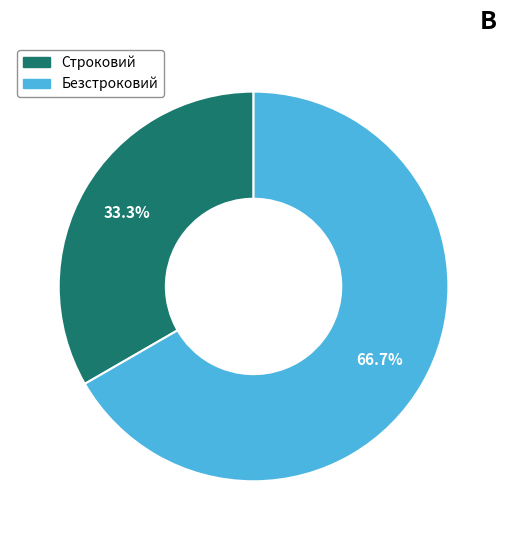

Does Строковий account for over 50% of the chart?

No